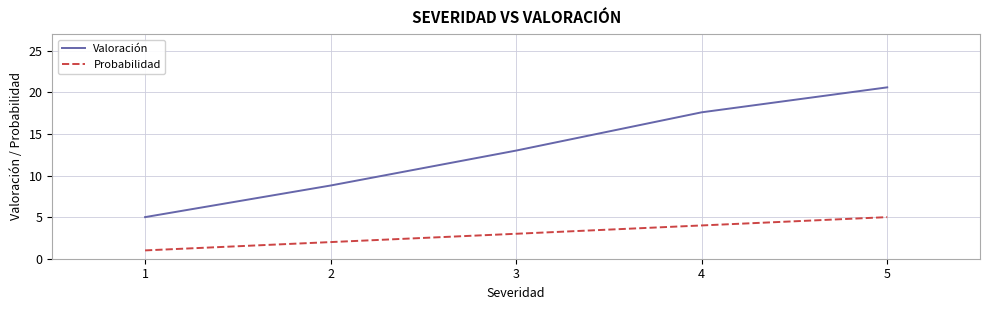

True or false: Probabilidad and Valoración intersect in this chart.

False